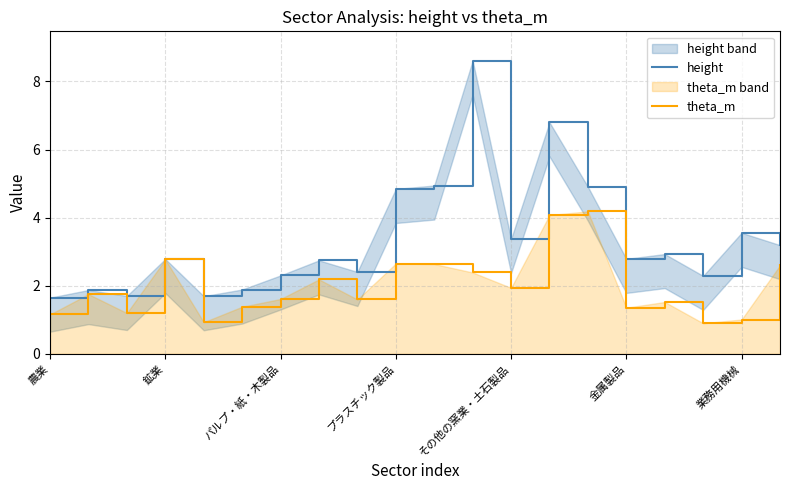

What is the minimum value for theta_m?

0.9